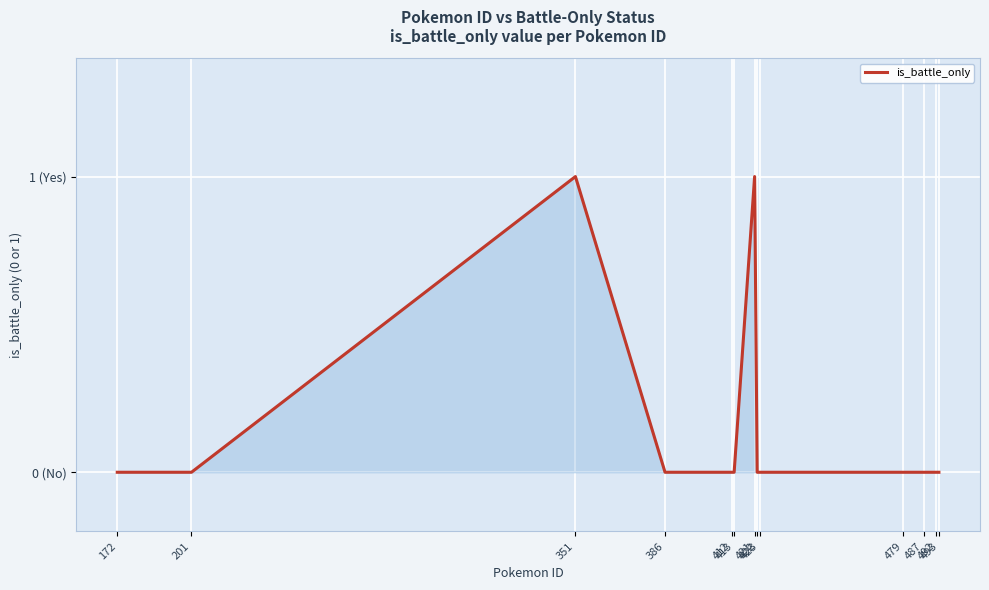

Does the chart display data point markers on the line(s)?

No